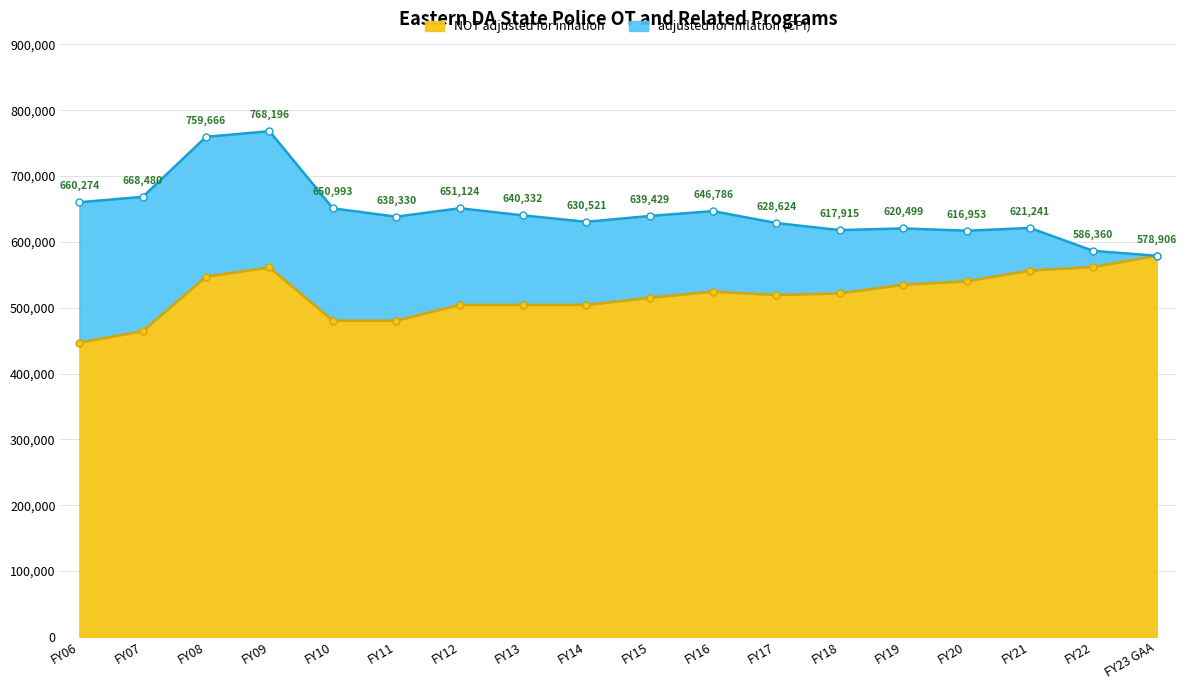

How many series are shown in this chart?

2